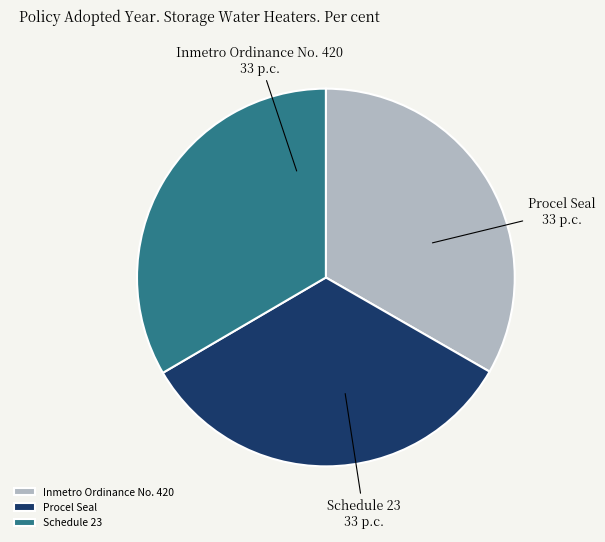

How many slices are in this pie chart?

3